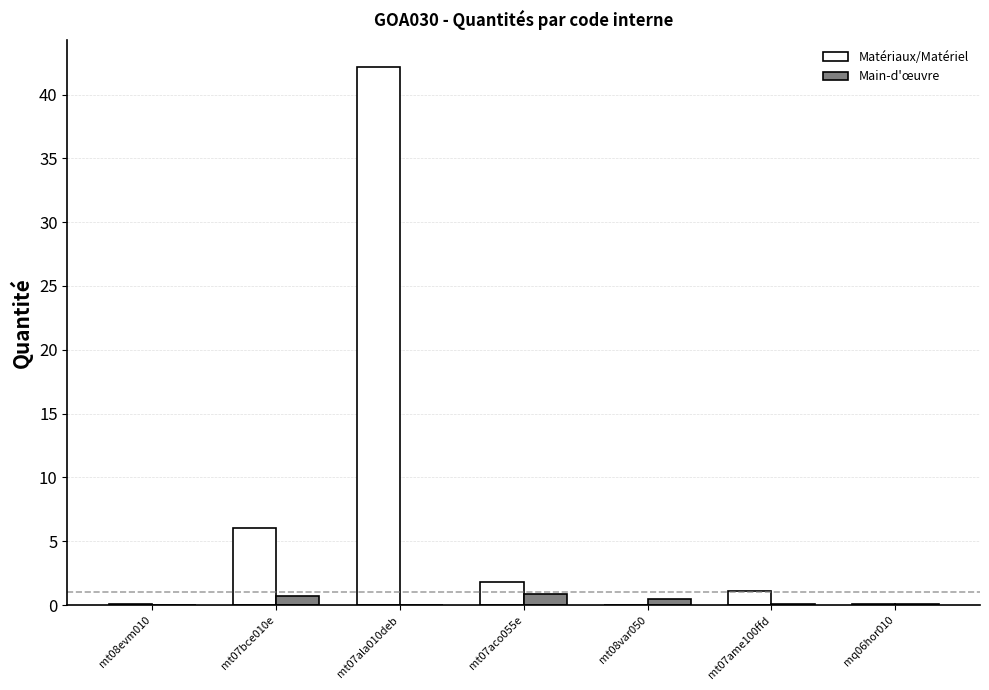

At which category is the sum across all series the highest?

mt07ala010deb